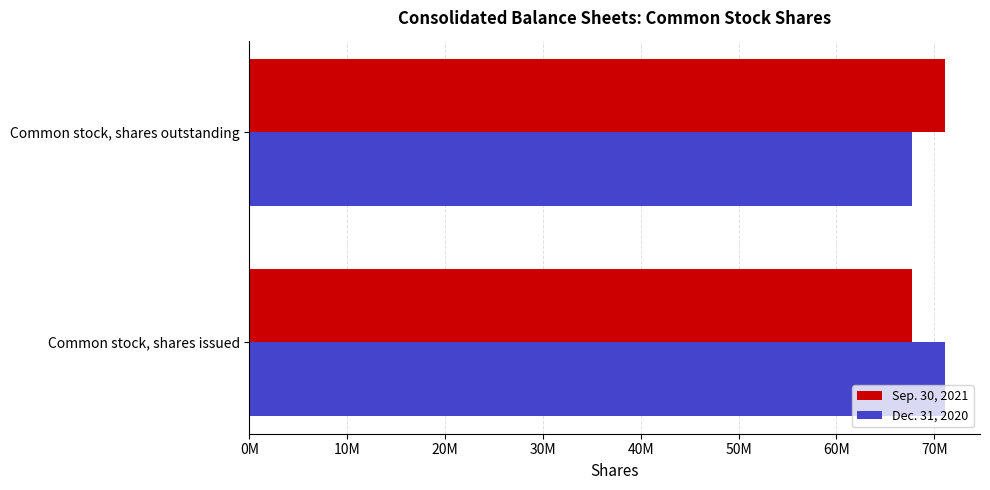

What are all the series names shown in the legend?

Sep. 30, 2021, Dec. 31, 2020